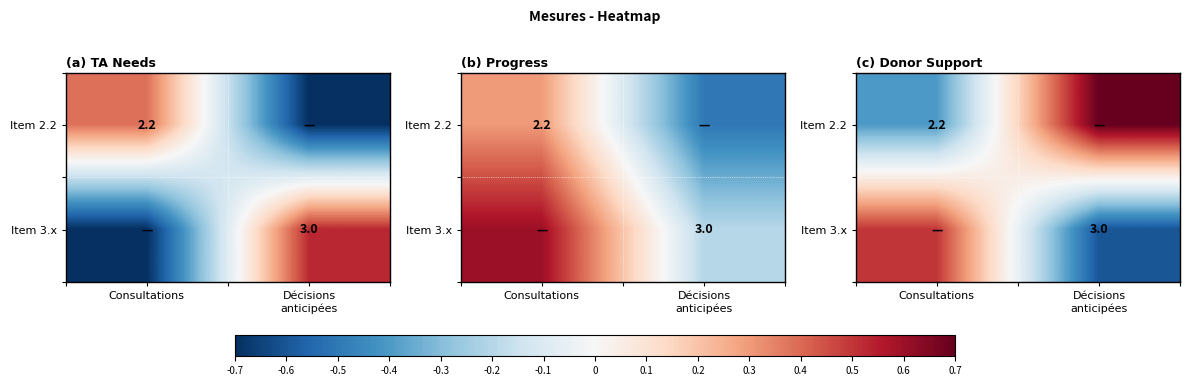

Count the number of data series in this chart.

2